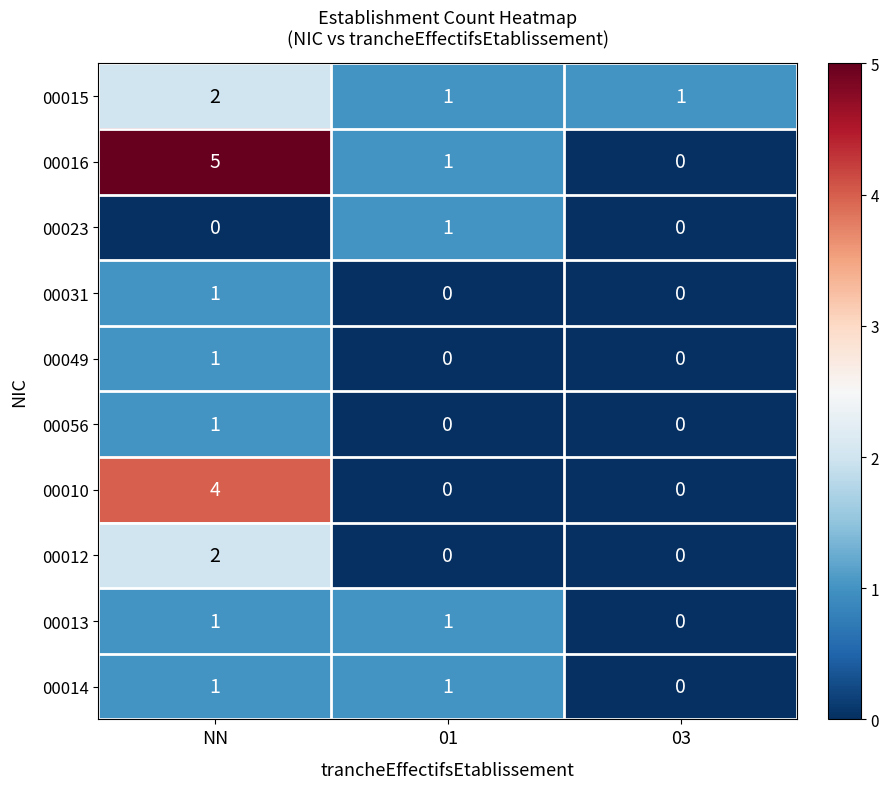

Which series changed the most between NN and 03?

00016